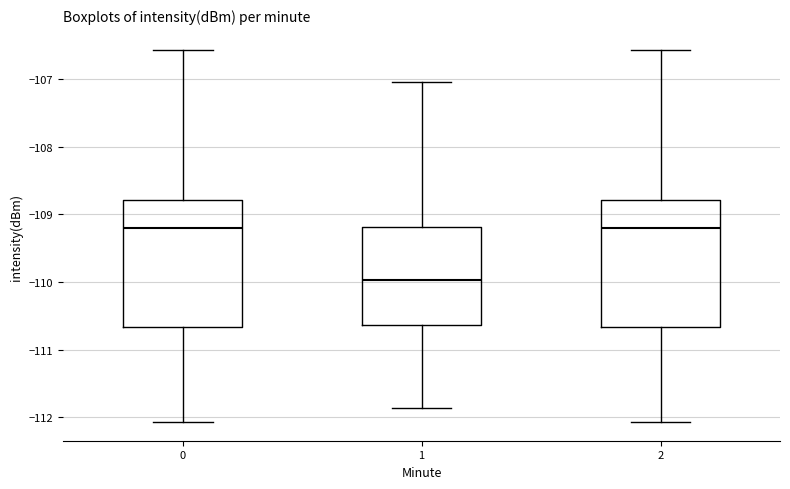

Where is the upper edge of the box at x = 0 on the y-axis? The values are not printed on the chart, so give them approximately, as read against the axis.

-108.8